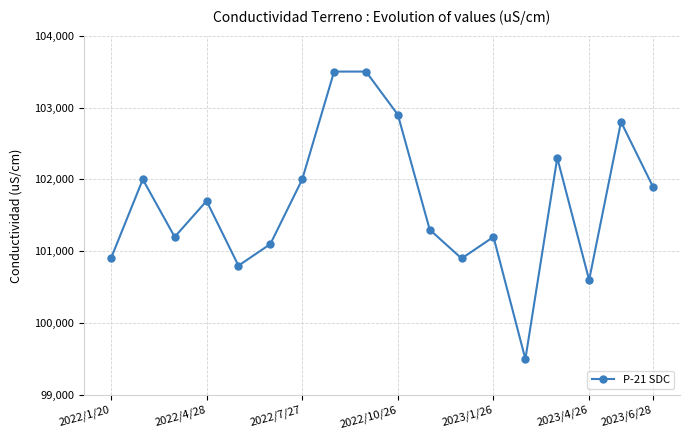

What is the value of the 18th point from the left?

101900